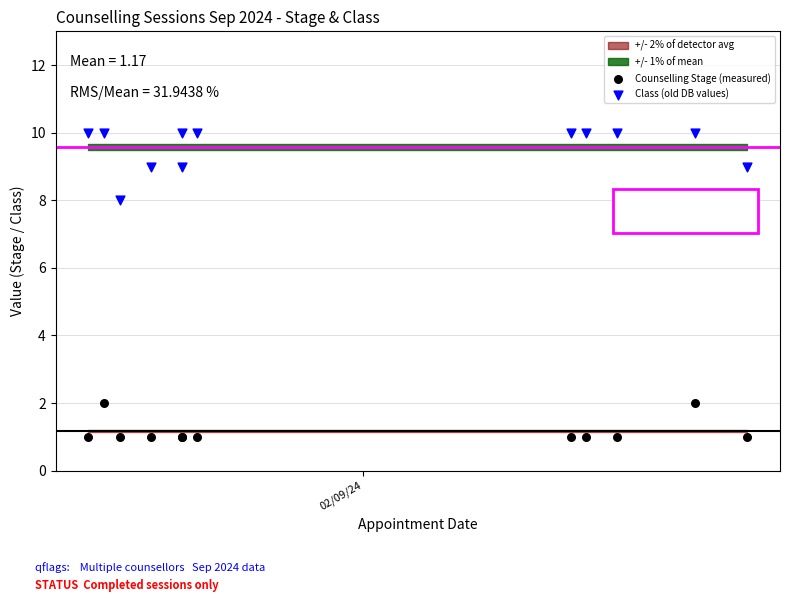

Which series contains the highest Y value?

Class (old DB values)